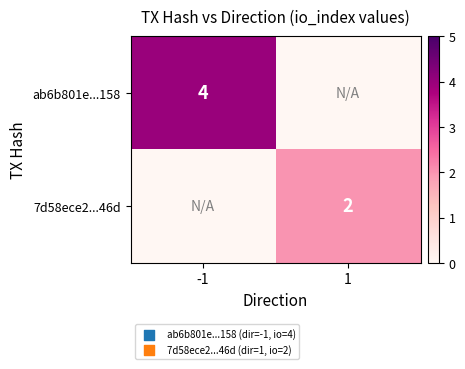

The value of 7d58ece2...46d at 1 is 1. True or false?

False